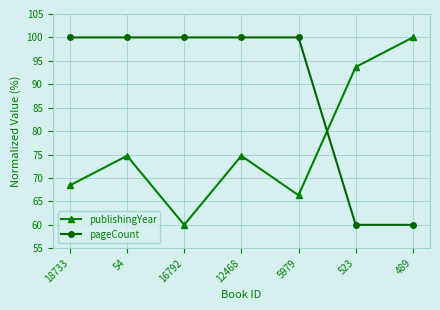

What is the greatest value displayed?

100.0